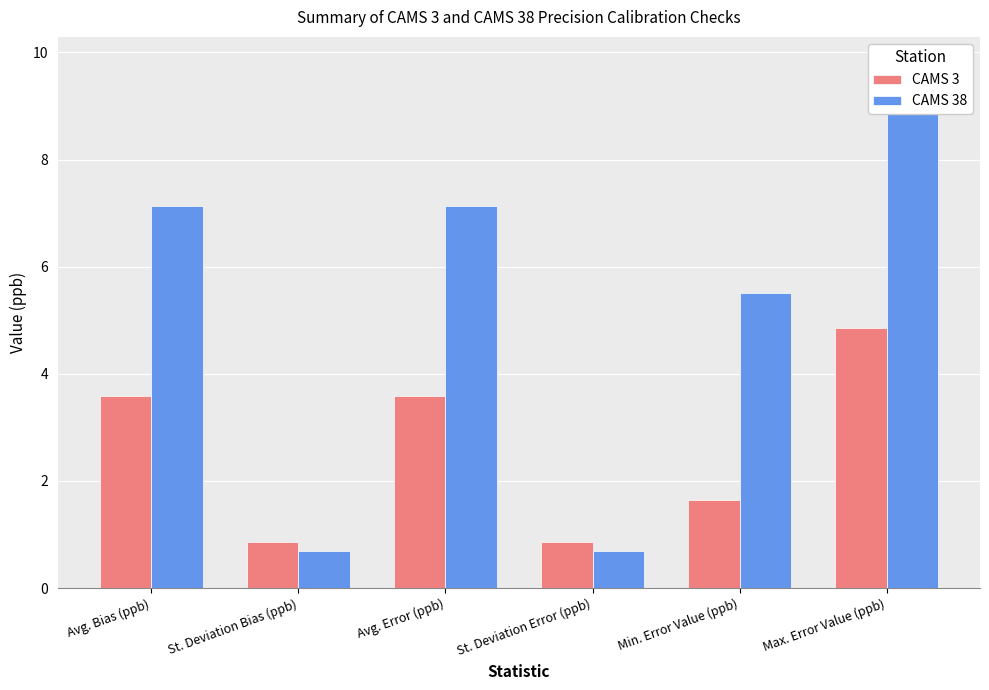

At which label does CAMS 3 first exceed 3?

Avg. Bias (ppb)